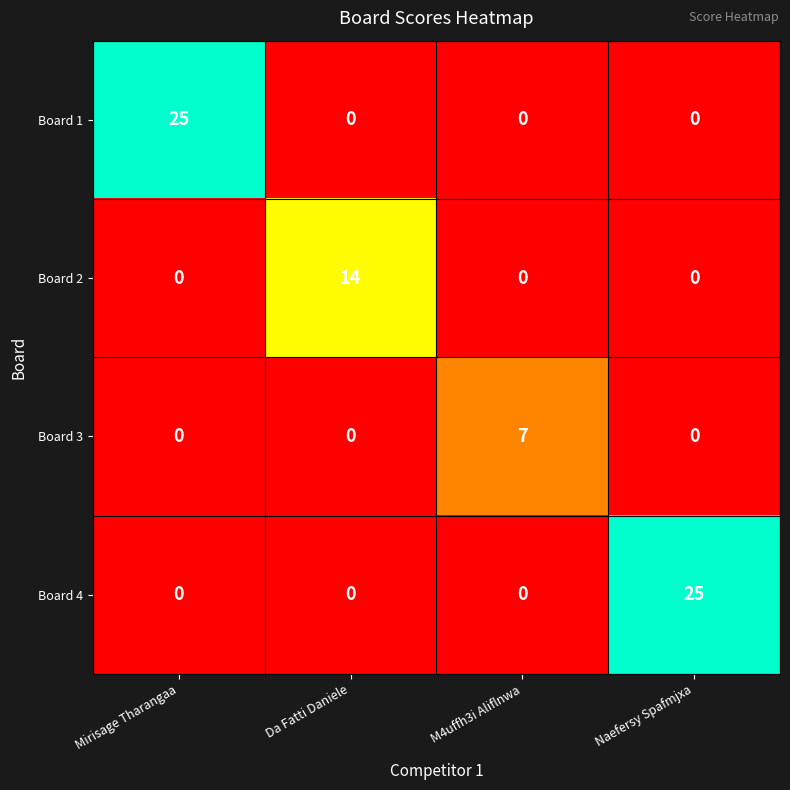

How many Board 1 values are between 0 and 25?

4